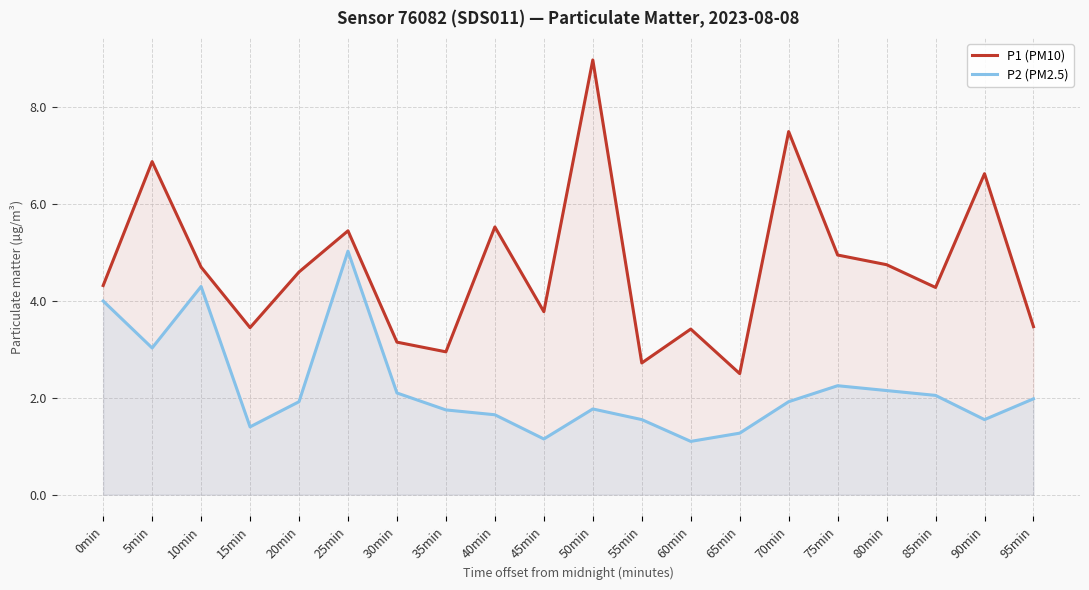

Reading right to left, what are all the values shown in this chart?

P1 (PM10): 95min=3.5	90min=6.6	85min=4.3	80min=4.8	75min=5.0	70min=7.5	65min=2.5	60min=3.4	55min=2.7	50min=9.0	45min=3.8	40min=5.5	35min=3.0	30min=3.1	25min=5.5	20min=4.6	15min=3.5	10min=4.7	5min=6.9	0min=4.3
P2 (PM2.5): 95min=2.0	90min=1.6	85min=2.0	80min=2.1	75min=2.2	70min=1.9	65min=1.3	60min=1.1	55min=1.6	50min=1.8	45min=1.1	40min=1.6	35min=1.8	30min=2.1	25min=5.0	20min=1.9	15min=1.4	10min=4.3	5min=3.0	0min=4.0